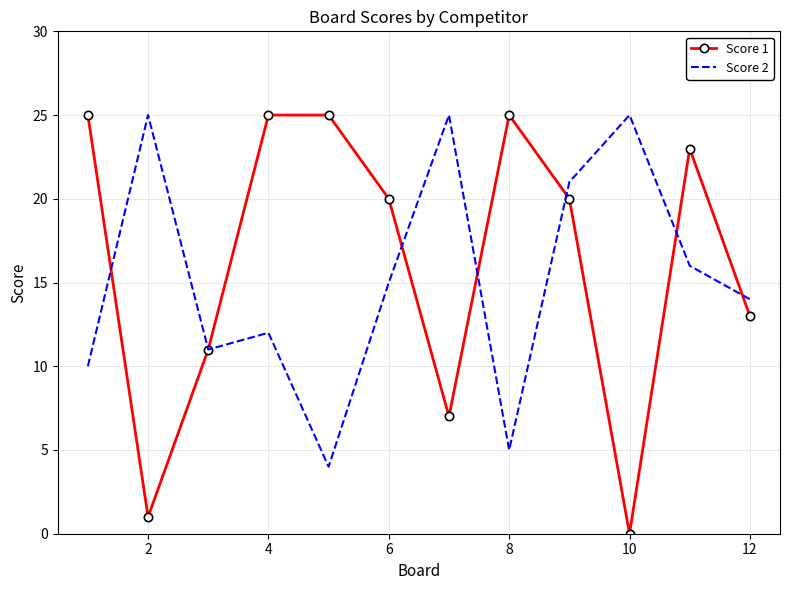

Which series has the widest spread of values?

Score 1